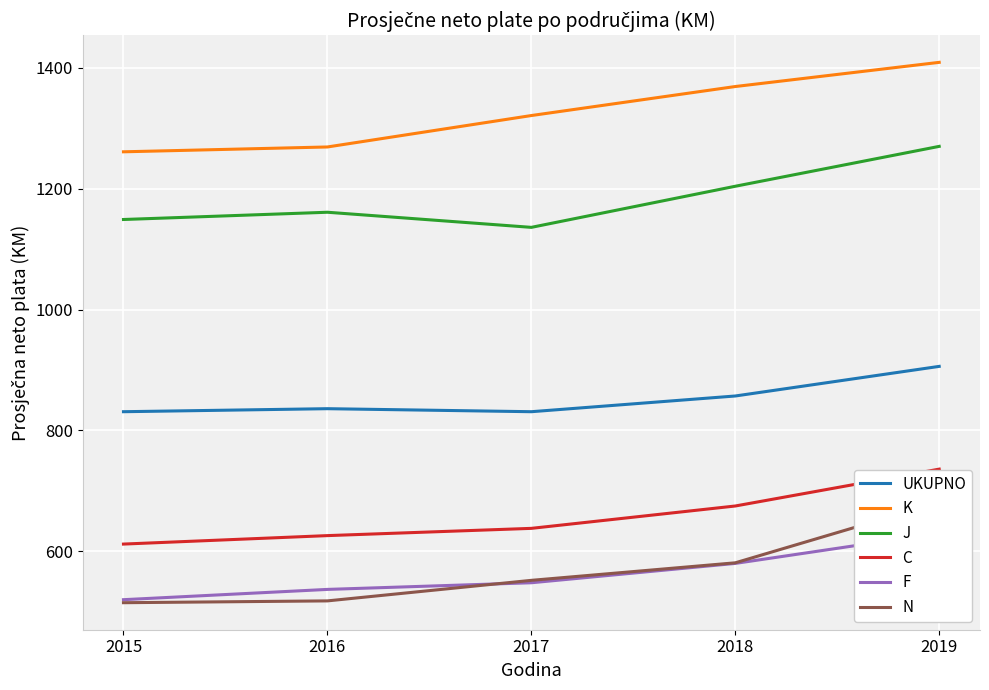

At which label is K closest to 1335?

2017